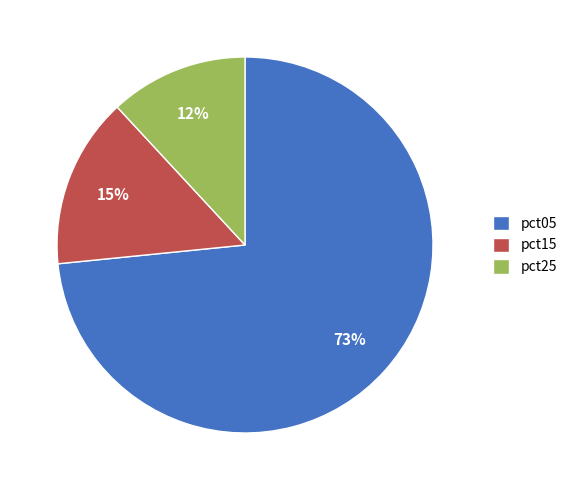

Does any single category account for the majority?

Yes